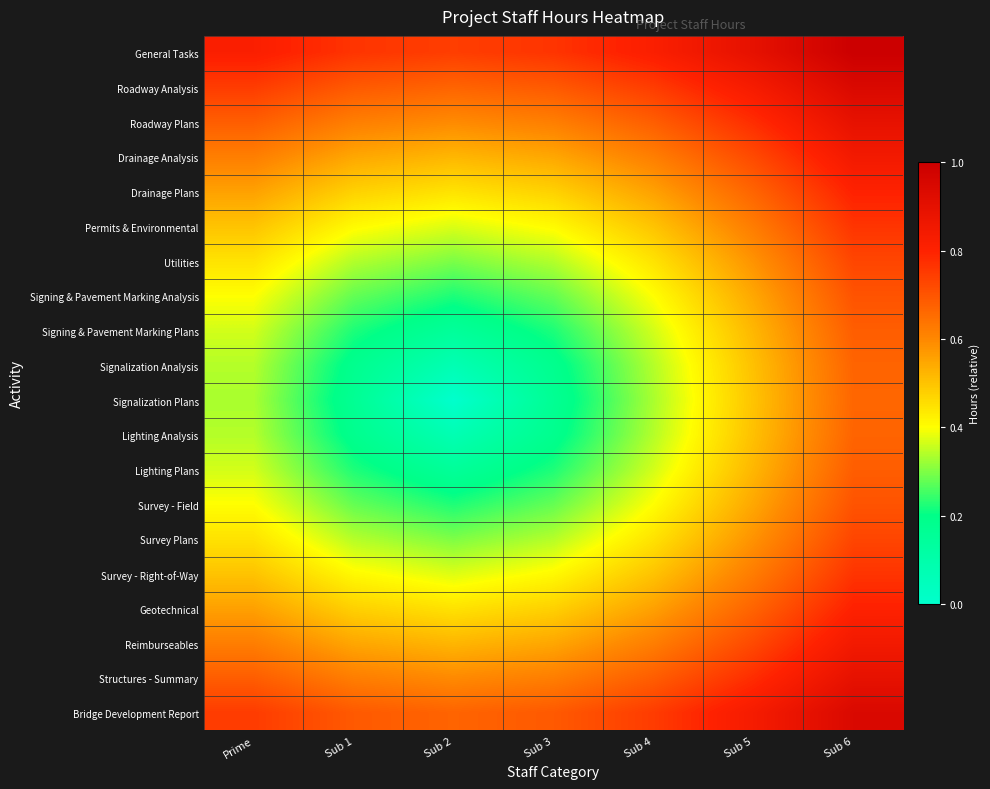

At how many categories does at least one series exceed 0?

7